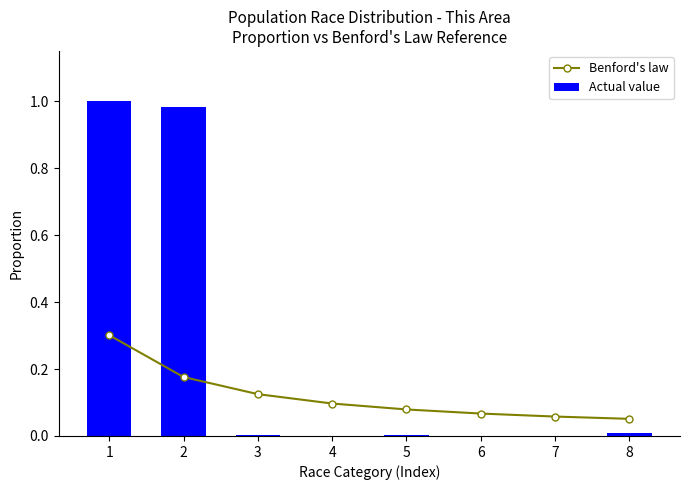

Which category has the highest value in the Actual value series?

1